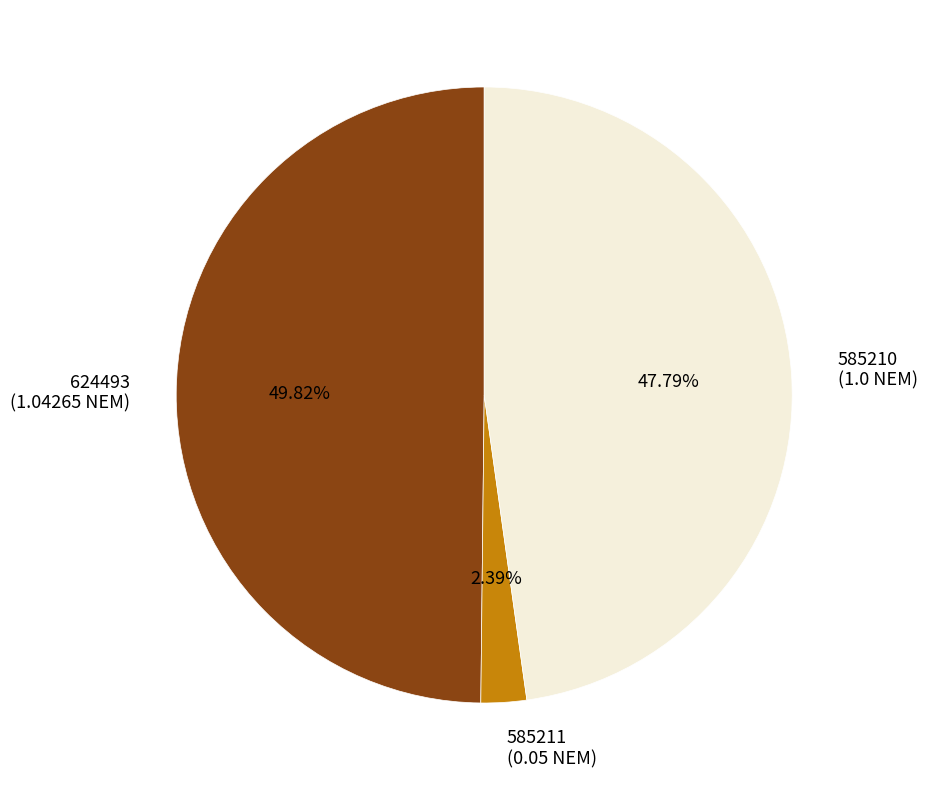

What percentage is the 624493 slice, to the nearest percent?

50%